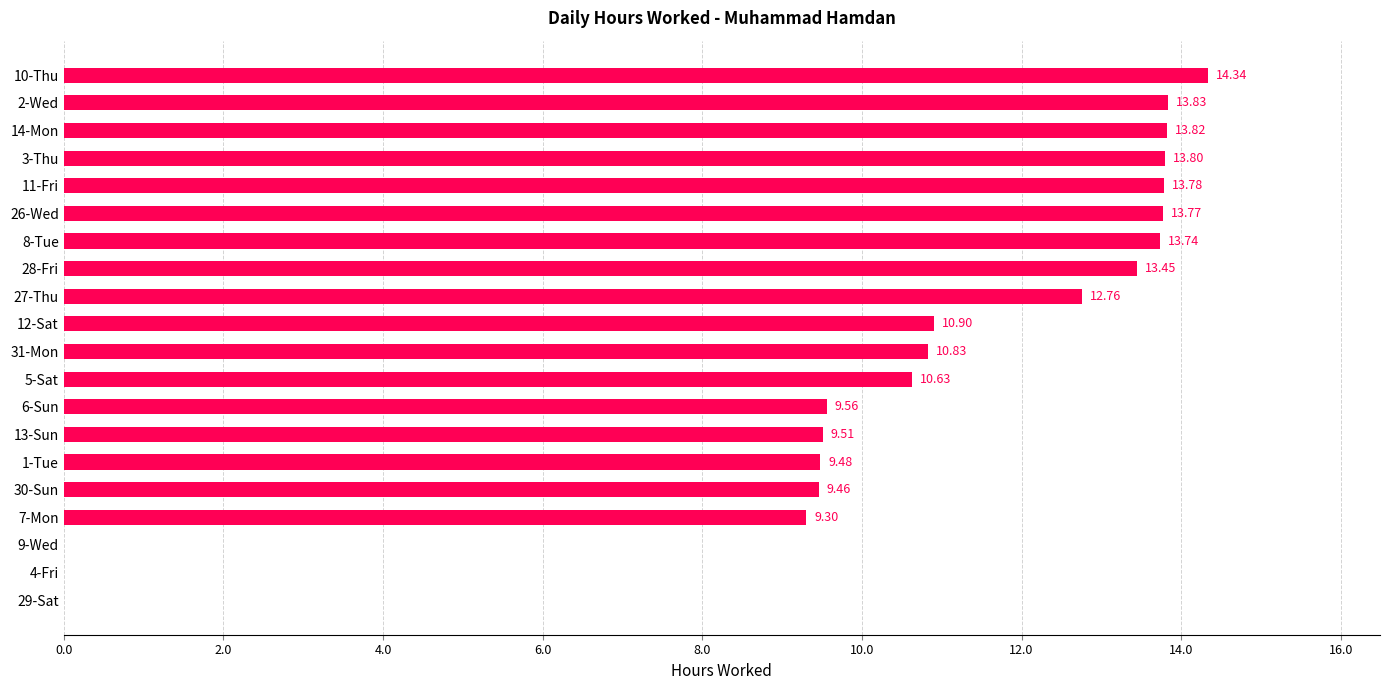

Which category has the highest value across all series?

10-Thu